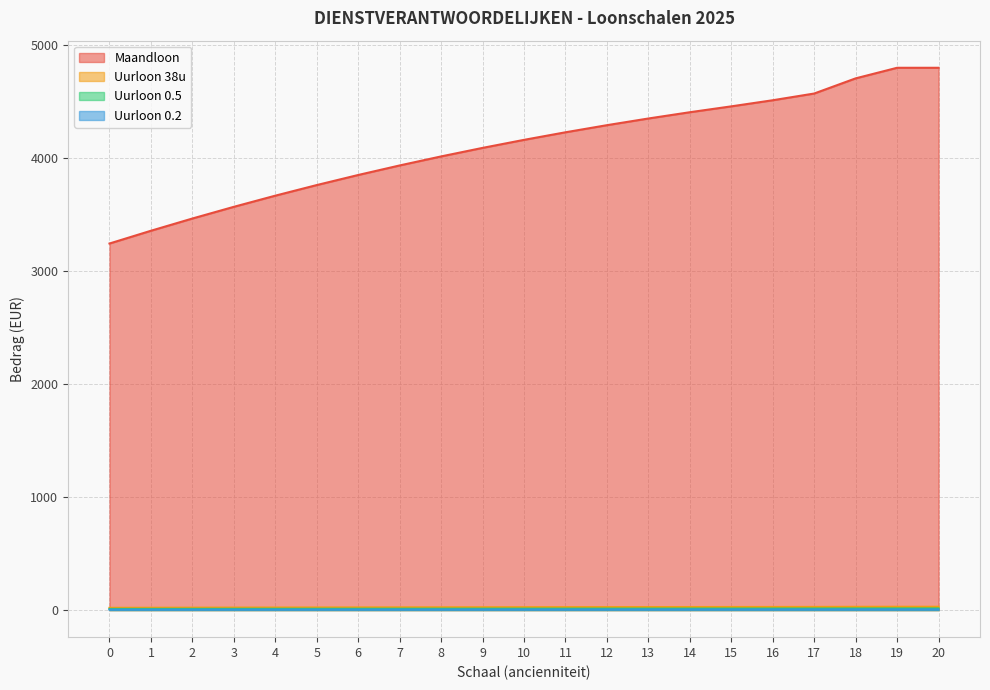

List the series in order of their peak value, lowest first.

Uurloon 0.2, Uurloon 0.5, Uurloon 38u, Maandloon